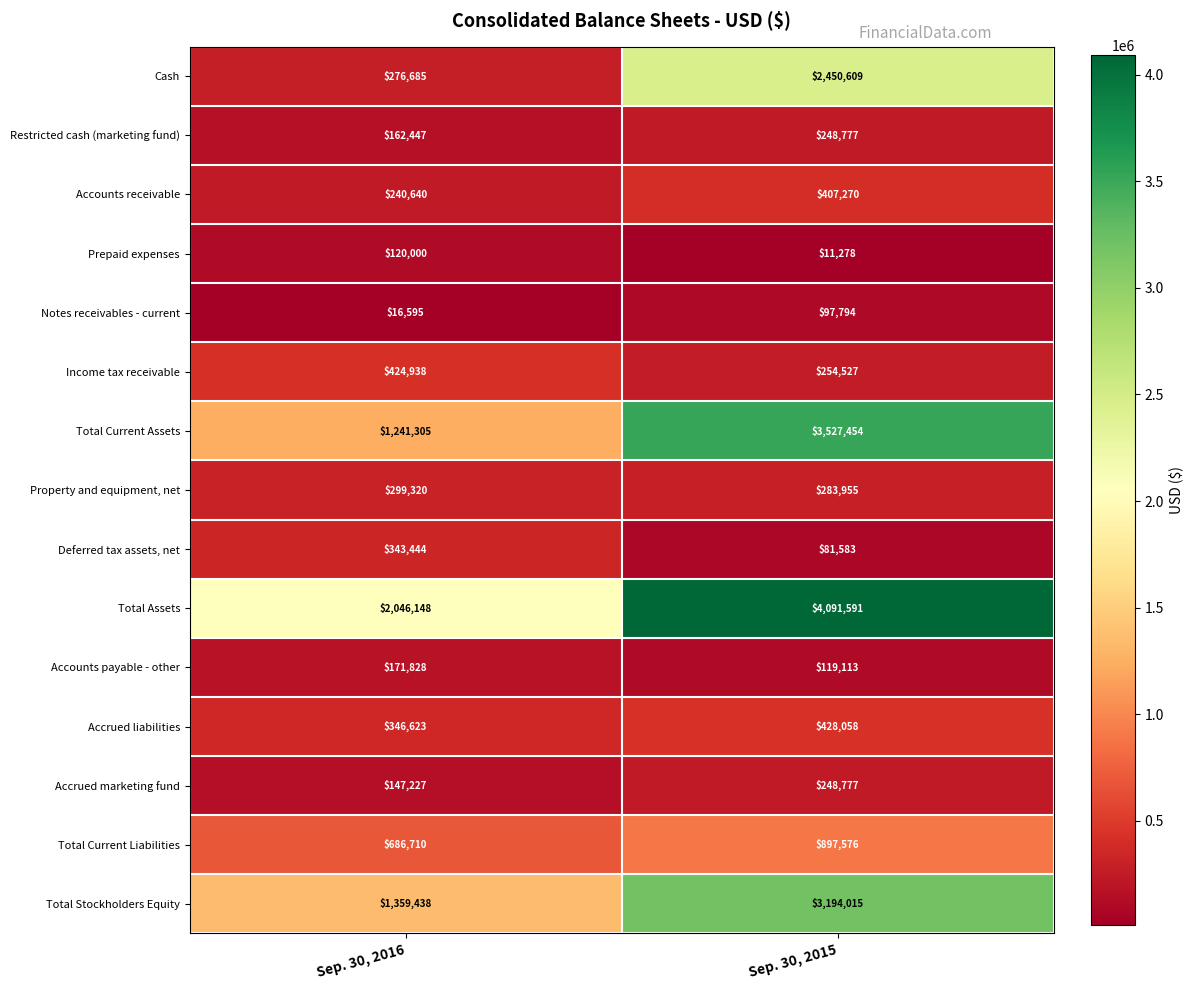

How many data points does each series have?

2